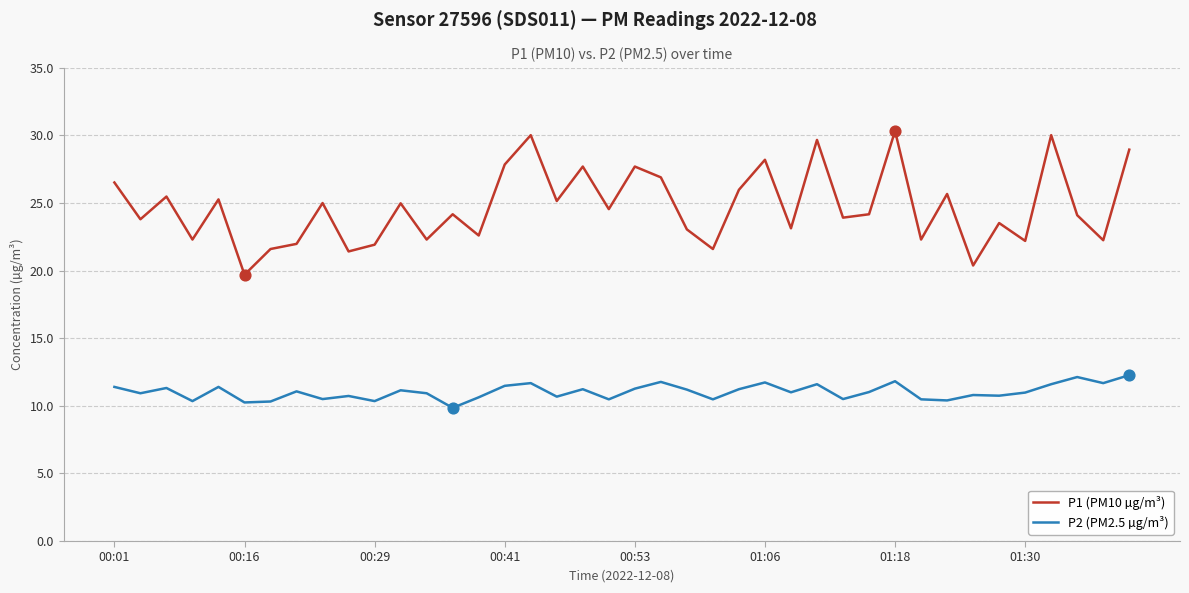

Which series has the widest spread of values?

P1 (PM10 µg/m³)